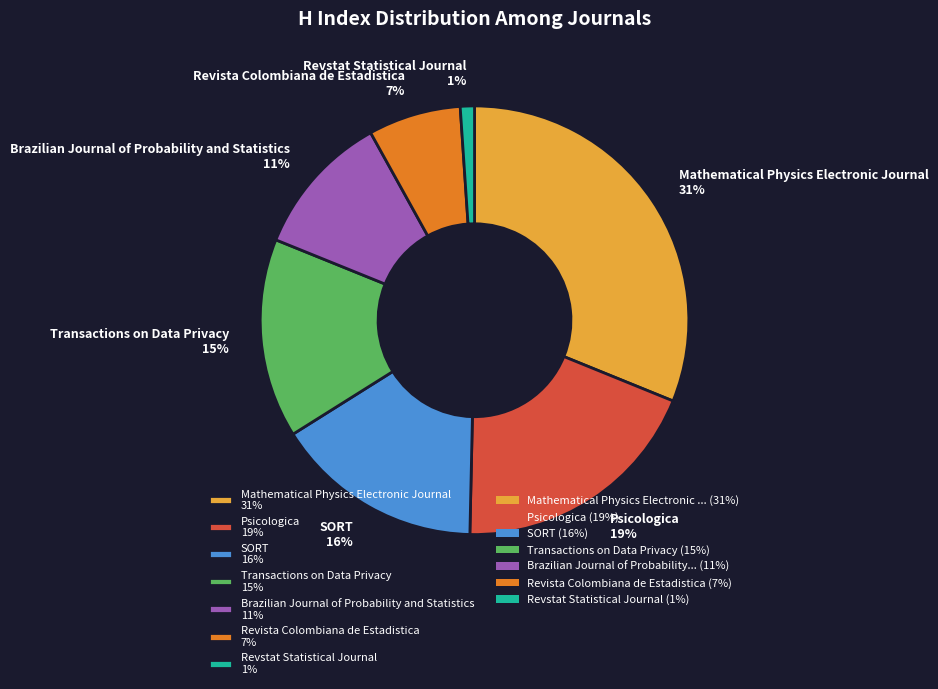

Do Revstat Statistical Journal 1% and Psicologica 19% together represent more than half of the pie?

No